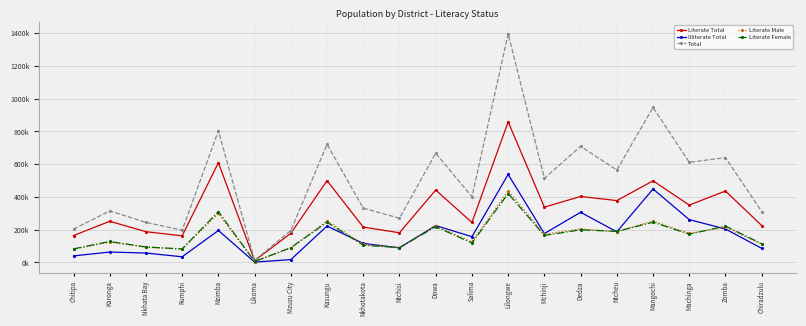

What is the average value of the Literate Total series?

331556